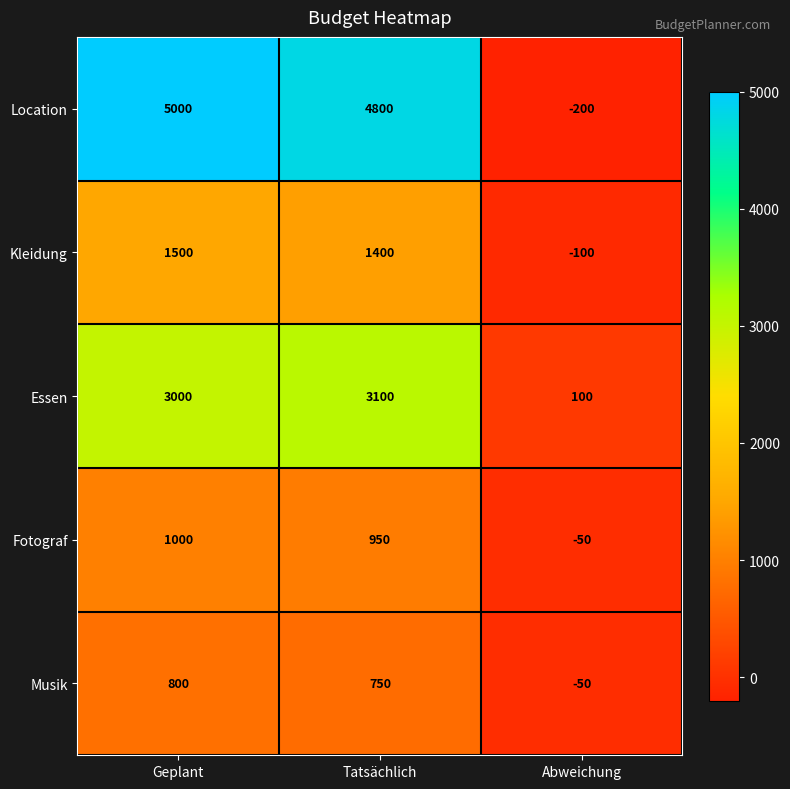

Reading right to left, list all the values displayed in this chart.

Location: -200	4800	5000
Kleidung: -100	1400	1500
Essen: 100	3100	3000
Fotograf: -50	950	1000
Musik: -50	750	800